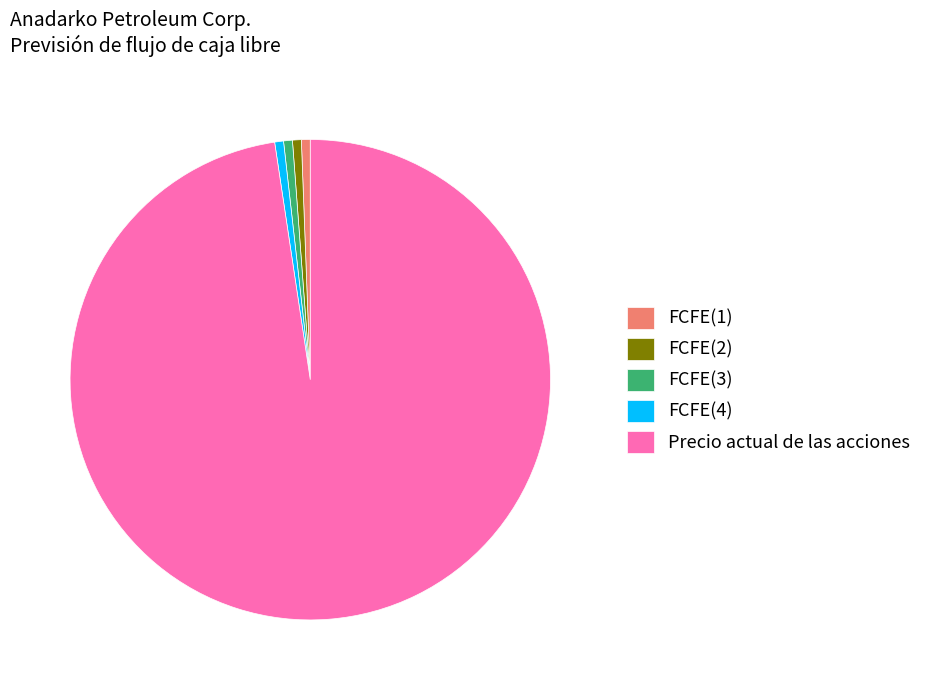

What is the largest slice in the pie chart?

Precio actual de las acciones